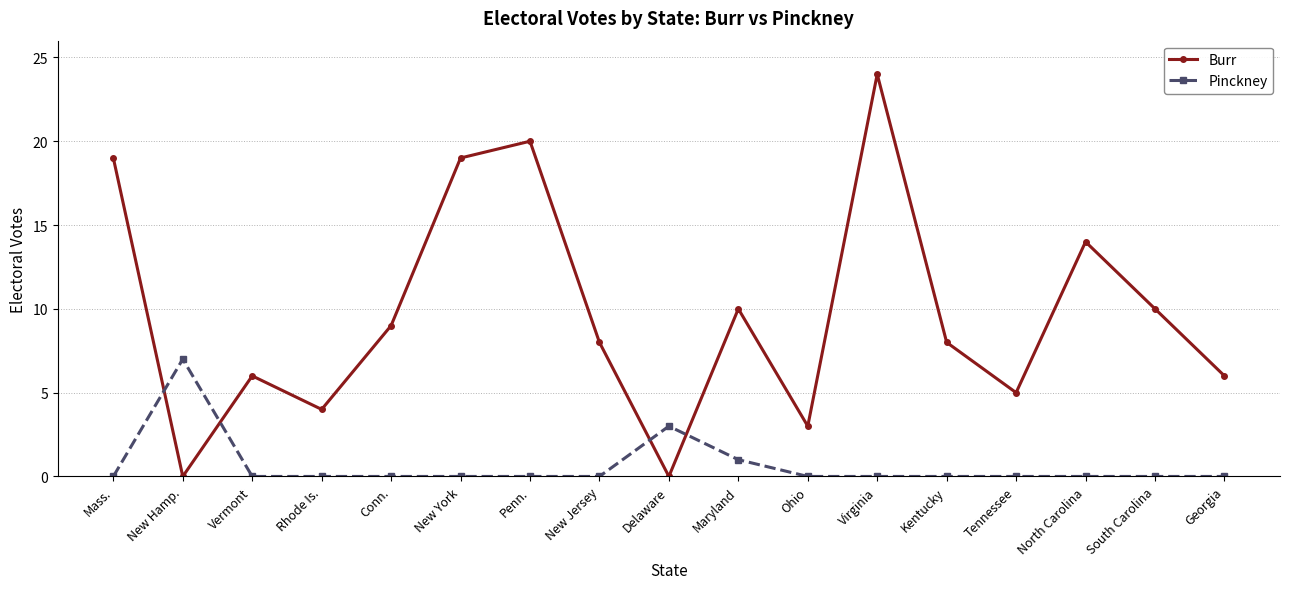

Reading left to right, transcribe all the data shown in this chart.

Burr: 19	0	6	4	9	19	20	8	0	10	3	24	8	5	14	10	6
Pinckney: 0	7	0	0	0	0	0	0	3	1	0	0	0	0	0	0	0